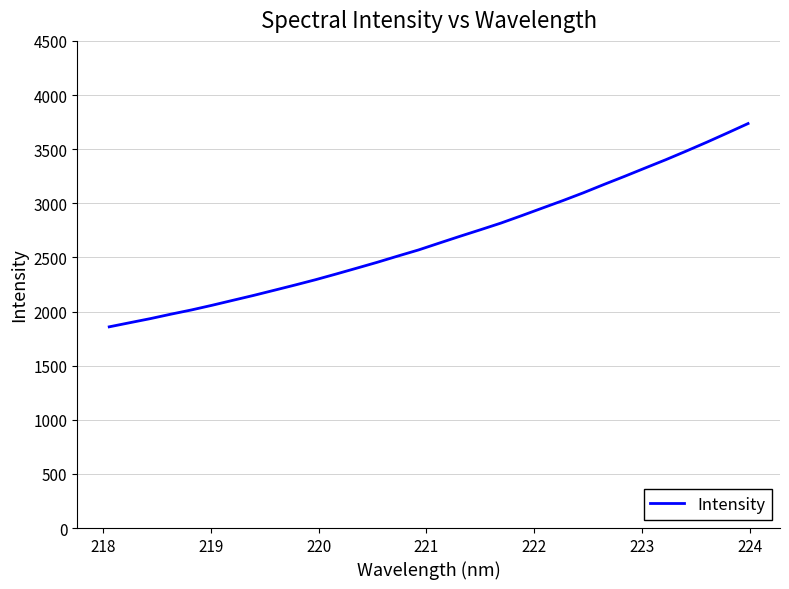

What is the greatest value displayed?

3736.4